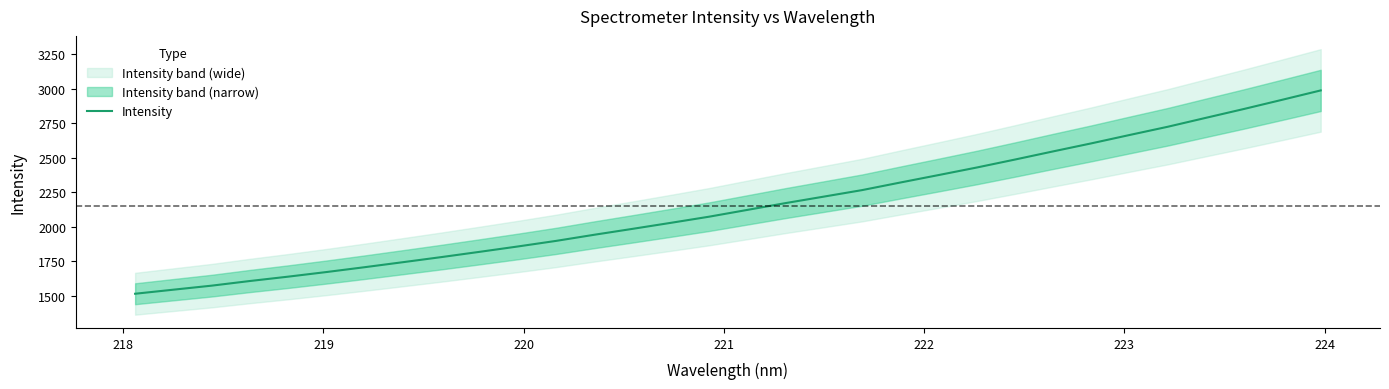

What is the lowest value of the Intensity series?

1515.1